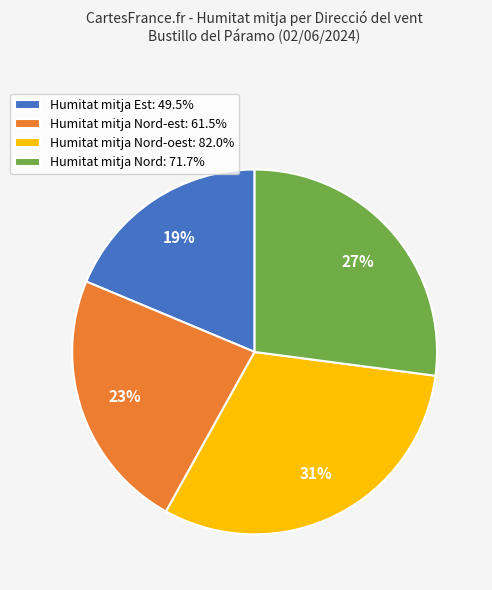

Is the sum of Humitat mitja Nord-est: 61.5% and Humitat mitja Nord-oest: 82.0% greater than half?

Yes